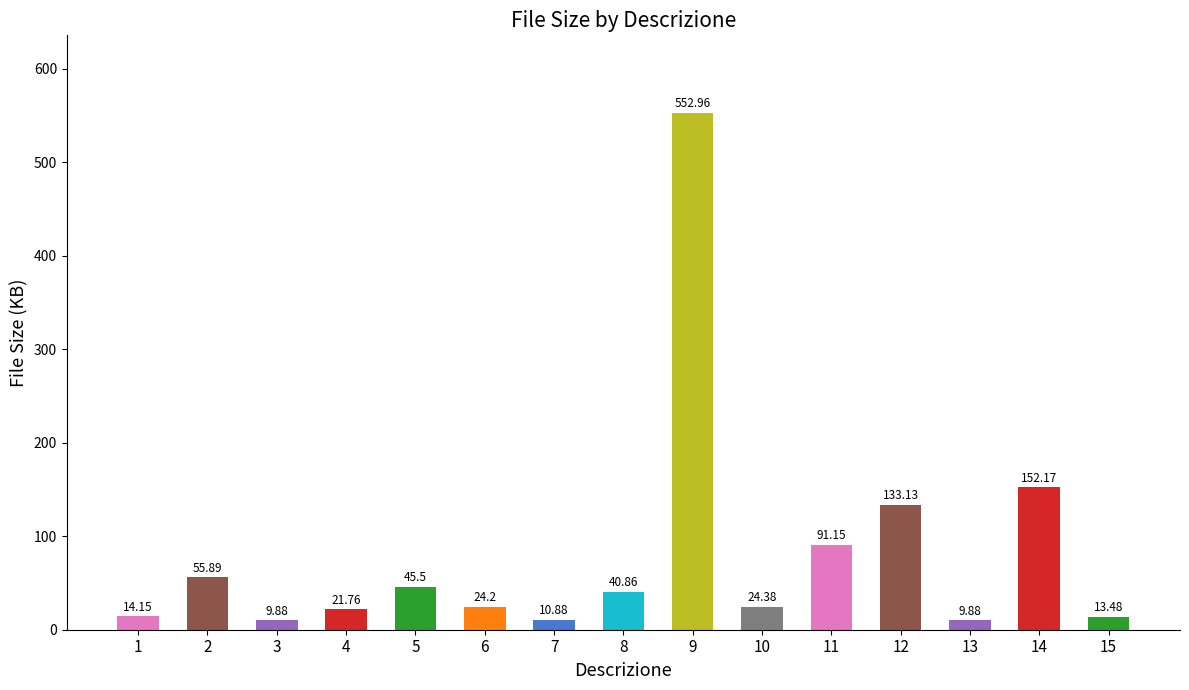

Reading right to left, transcribe all the data shown in this chart.

15=13.5	14=152.2	13=9.9	12=133.1	11=91.2	10=24.4	9=553.0	8=40.9	7=10.9	6=24.2	5=45.5	4=21.8	3=9.9	2=55.9	1=14.2